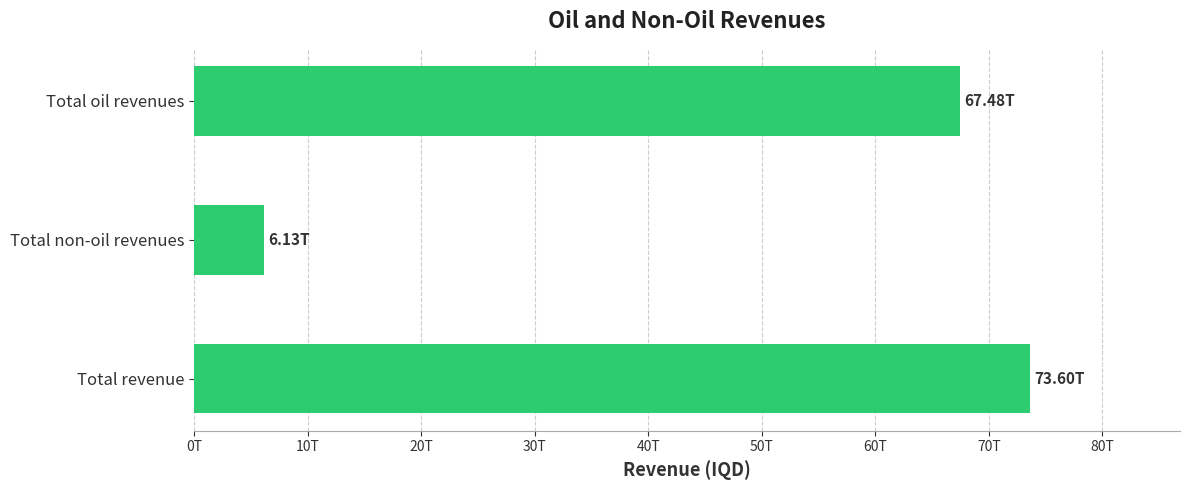

Does the chart contain any negative values?

No